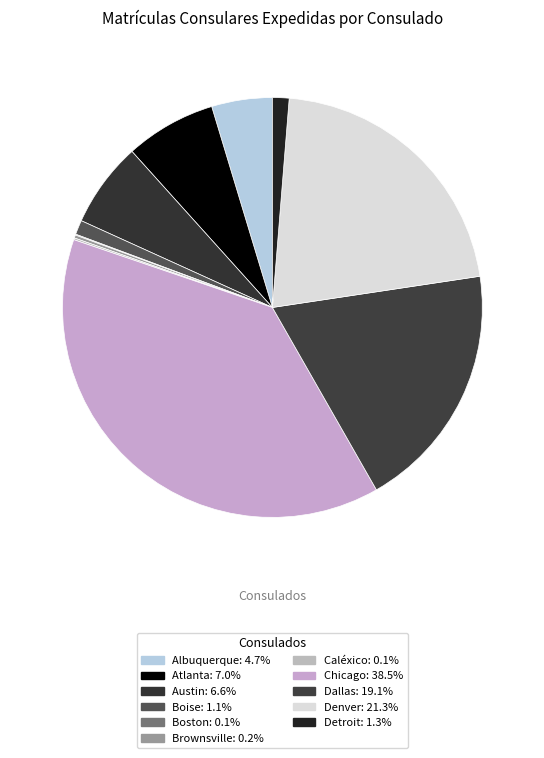

Combined, what portion of the pie is Caléxico and Atlanta?

7.1%